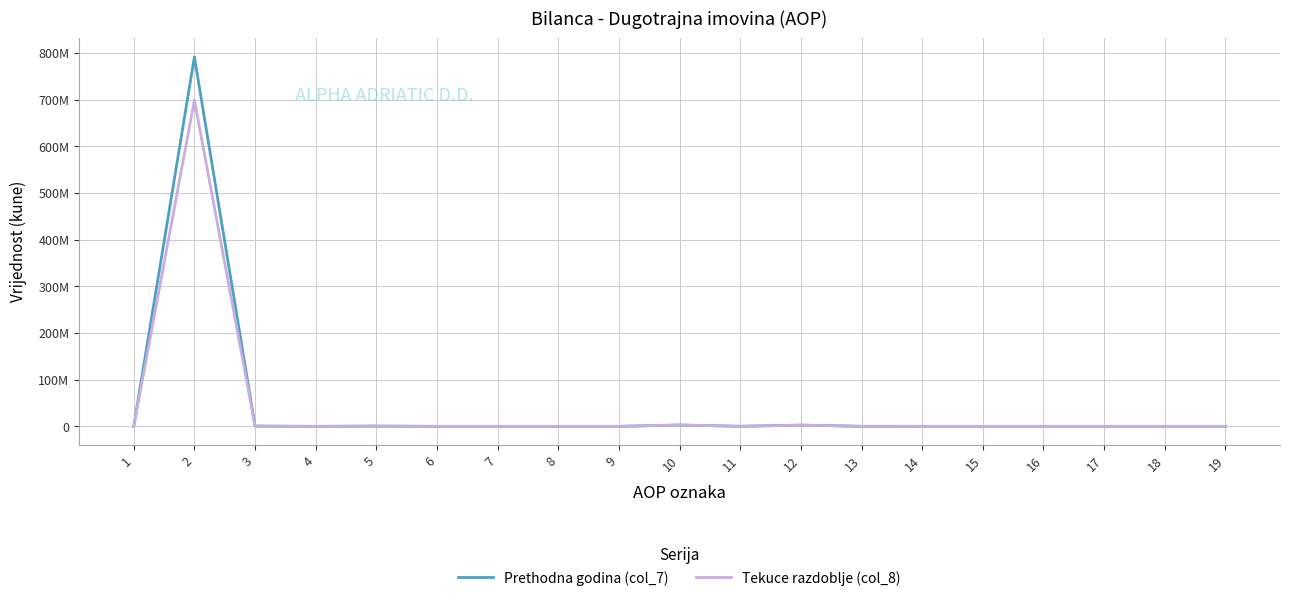

What are all the series names shown in the legend?

Prethodna godina (col_7), Tekuce razdoblje (col_8)